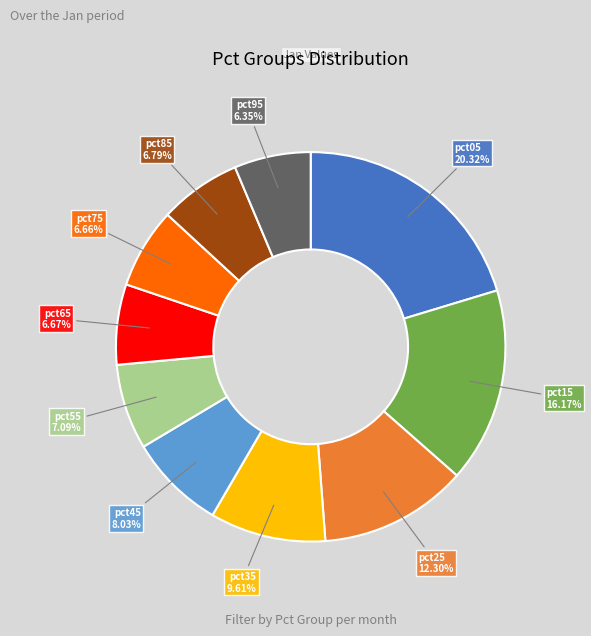

Approximately how many times larger is the value at pct05 compared to pct95?

3.2